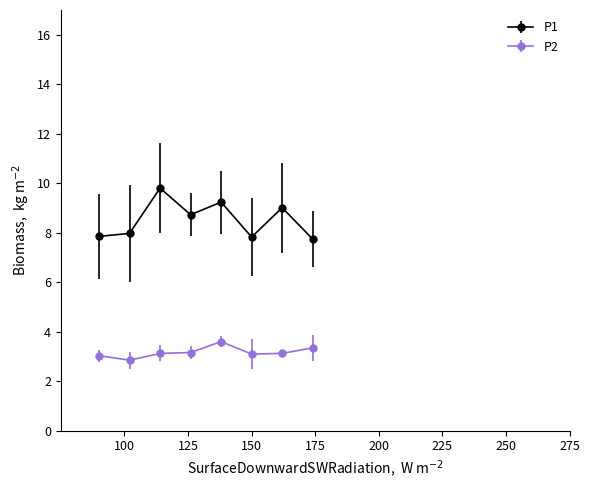

What is the average value of the P2 series?

3.2